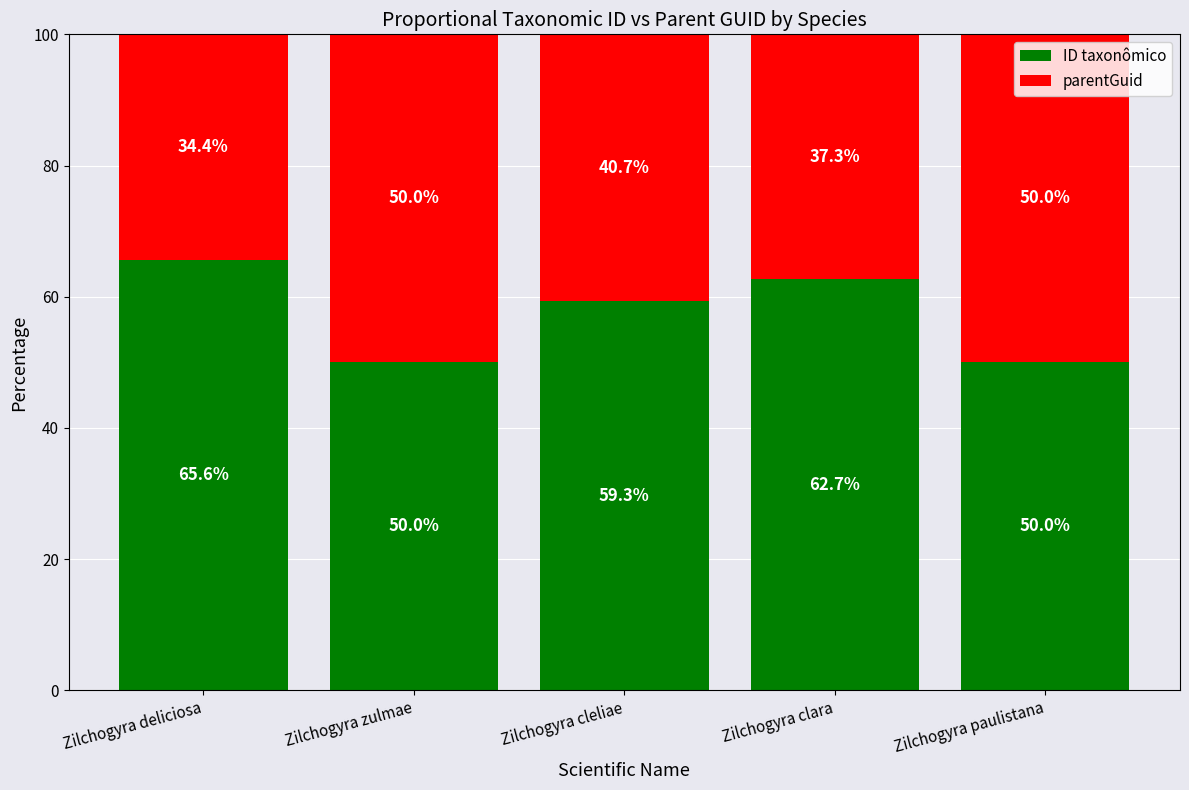

True or false: ID taxonômico has a value of 50.0 at Zilchogyra zulmae.

True